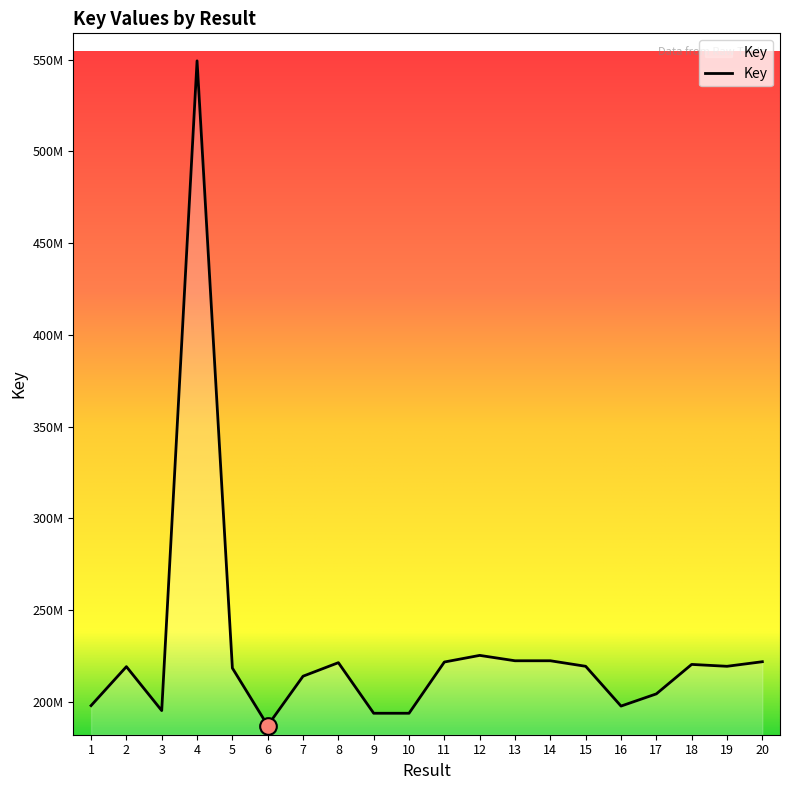

What is the value of the 19th point from the left?

219399062